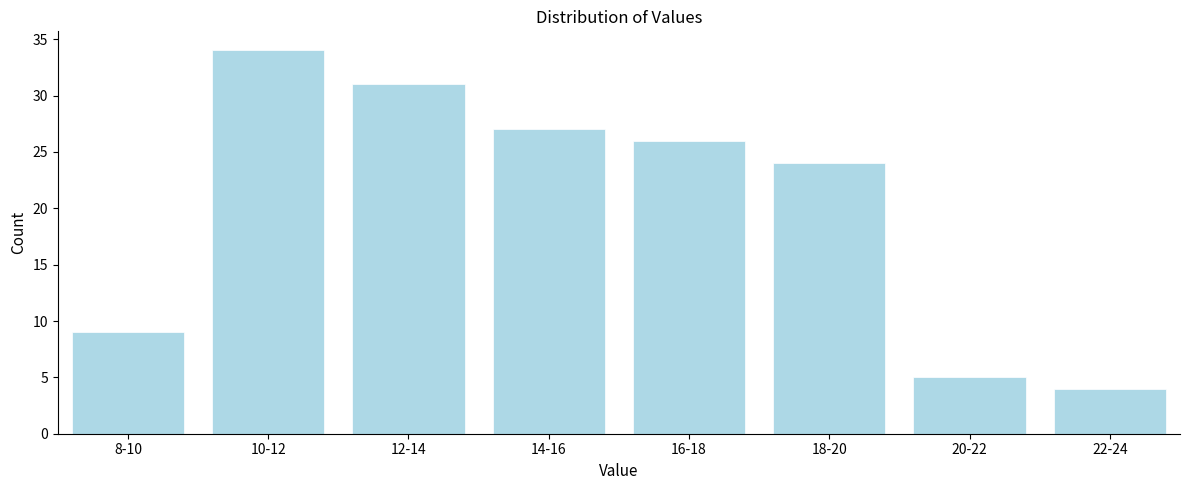

Reading left to right, transcribe all the data shown in this chart.

8-10=9	10-12=34	12-14=31	14-16=27	16-18=26	18-20=24	20-22=5	22-24=4